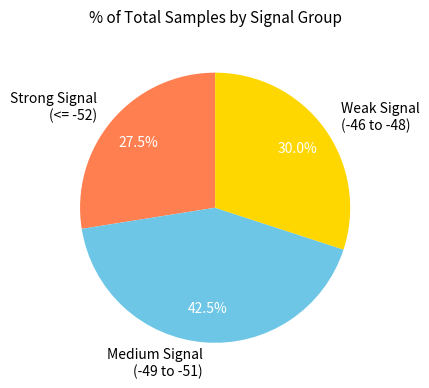

How many segments does this pie chart have?

3